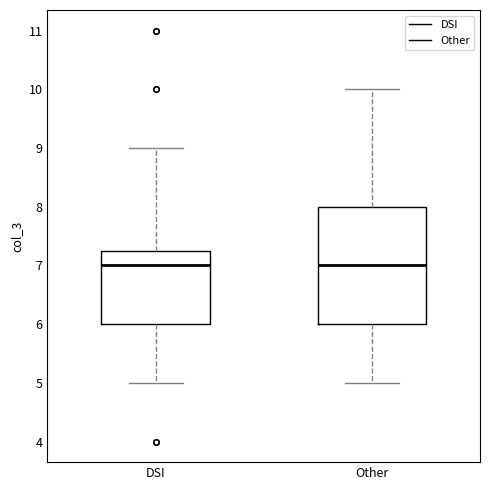

Reading left to right, read every box against the y-axis: the position of its median line, the range the box covers, and the ends of its whiskers. The values are not printed on the chart, so give them approximately, as read against the axis.

DSI: median 7.0, box 6.0 to 7.3, whiskers 5.0 to 9.0
Other: median 7.0, box 6.0 to 8.0, whiskers 5.0 to 10.0